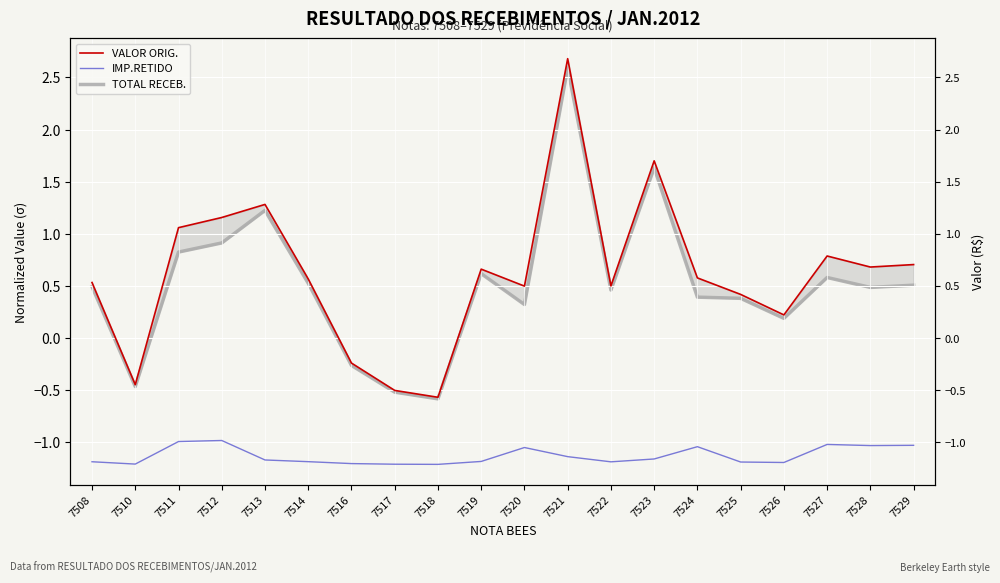

How many data points in IMP.RETIDO are less than -1?

18